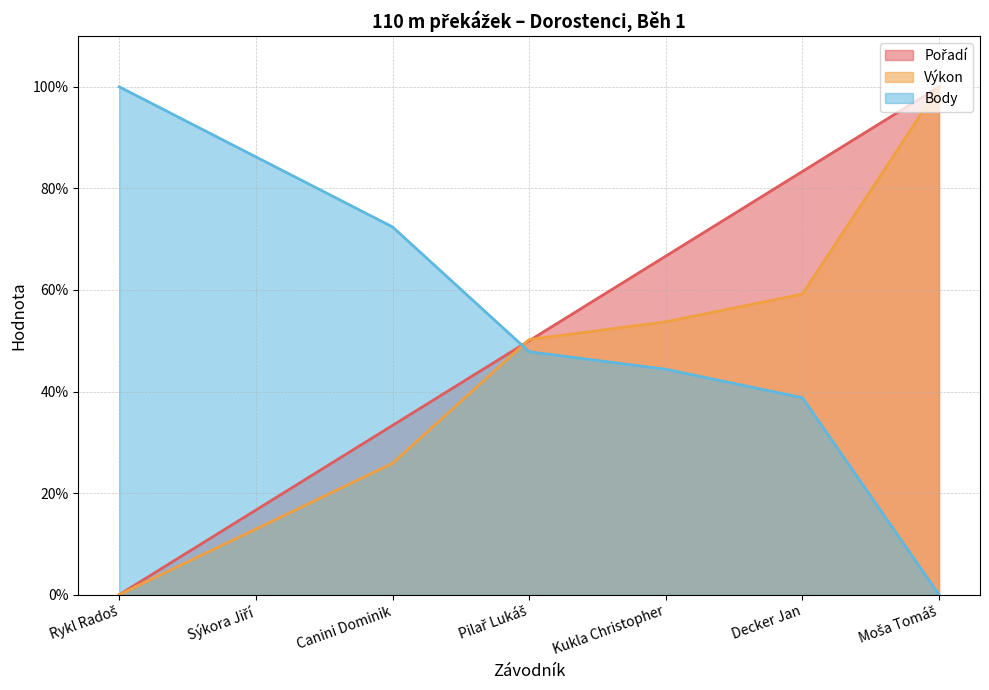

How many lines are shown in the chart?

3